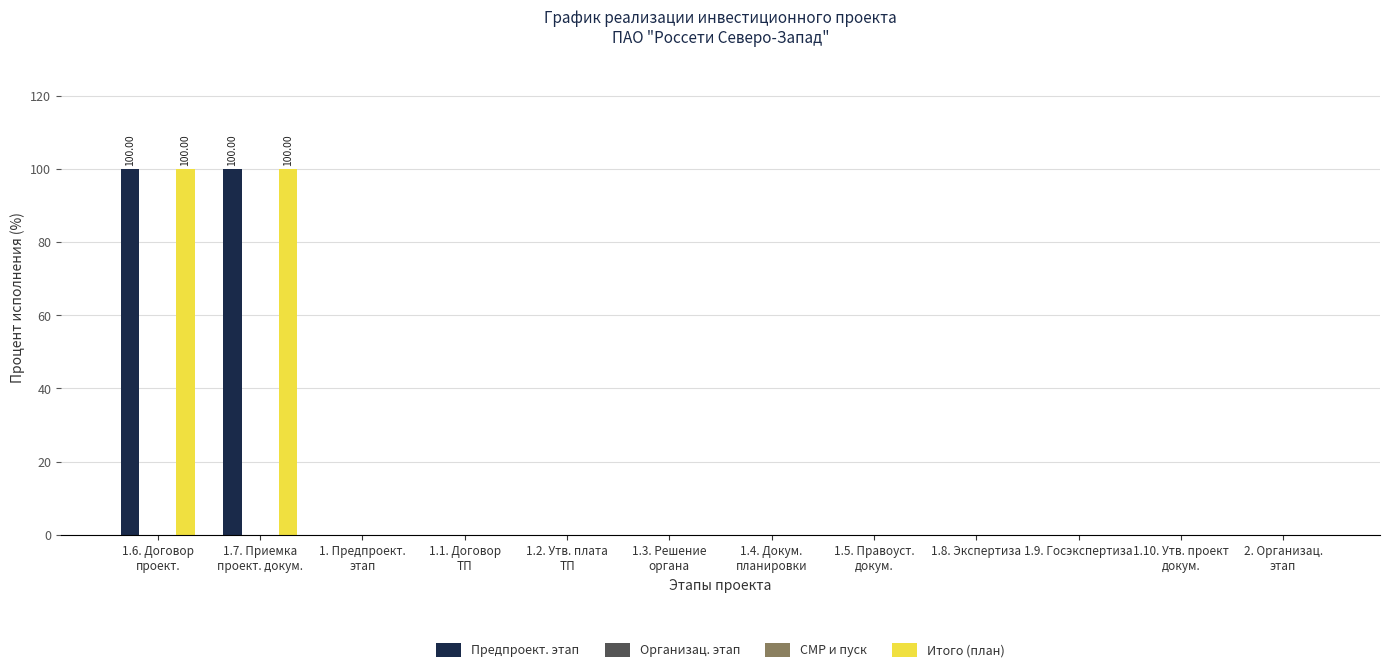

Which series has the widest spread of values?

Предпроект. этап